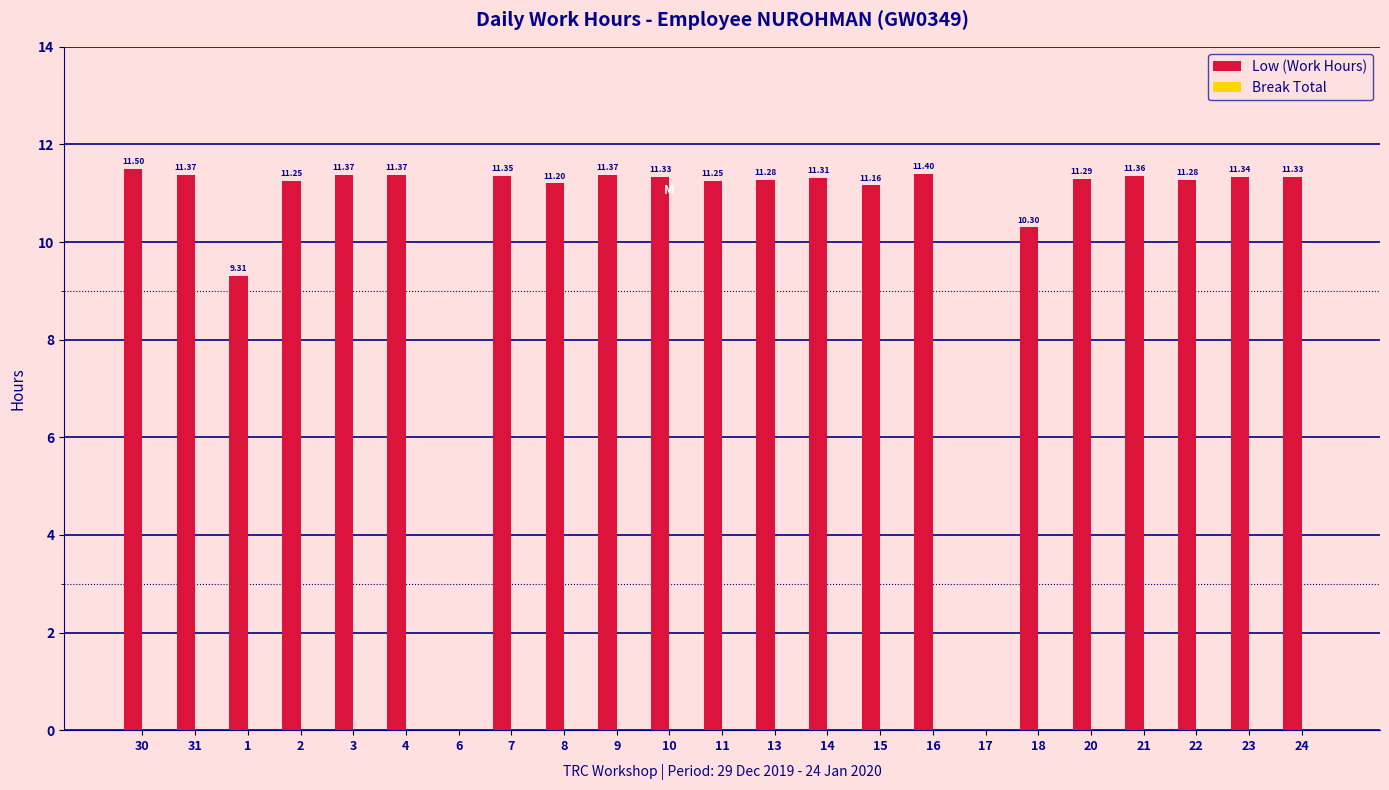

What is the change in value from 11 to 14?

+0.1